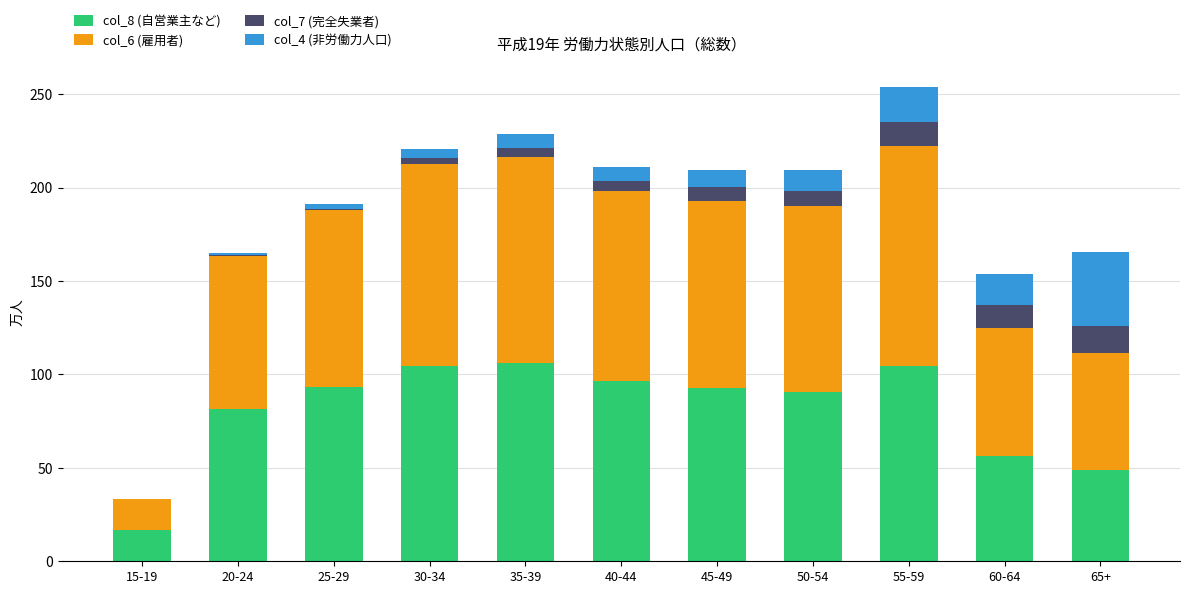

At which category is the sum across all series the highest?

55-59